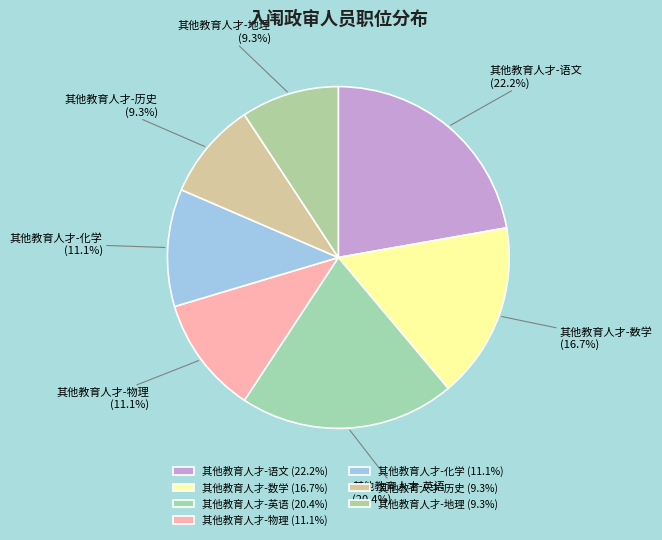

What percentage is NOT represented by 其他教育人才-物理?

88.9%